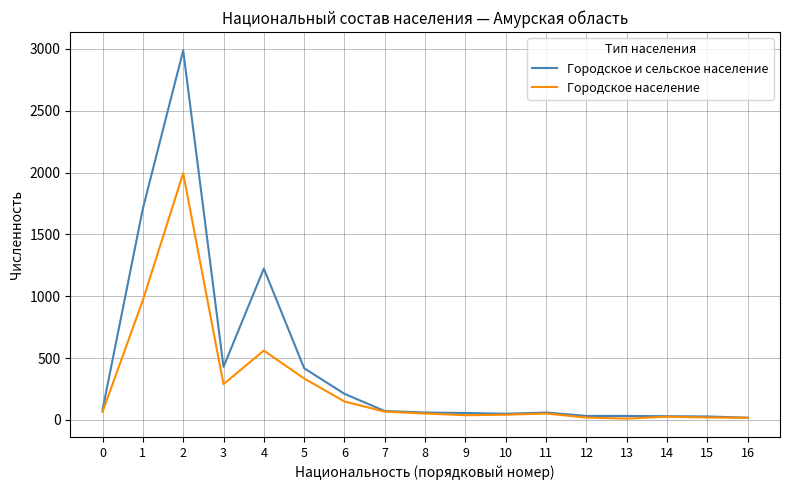

List the series in order of their peak value, lowest first.

Городское население, Городское и сельское население